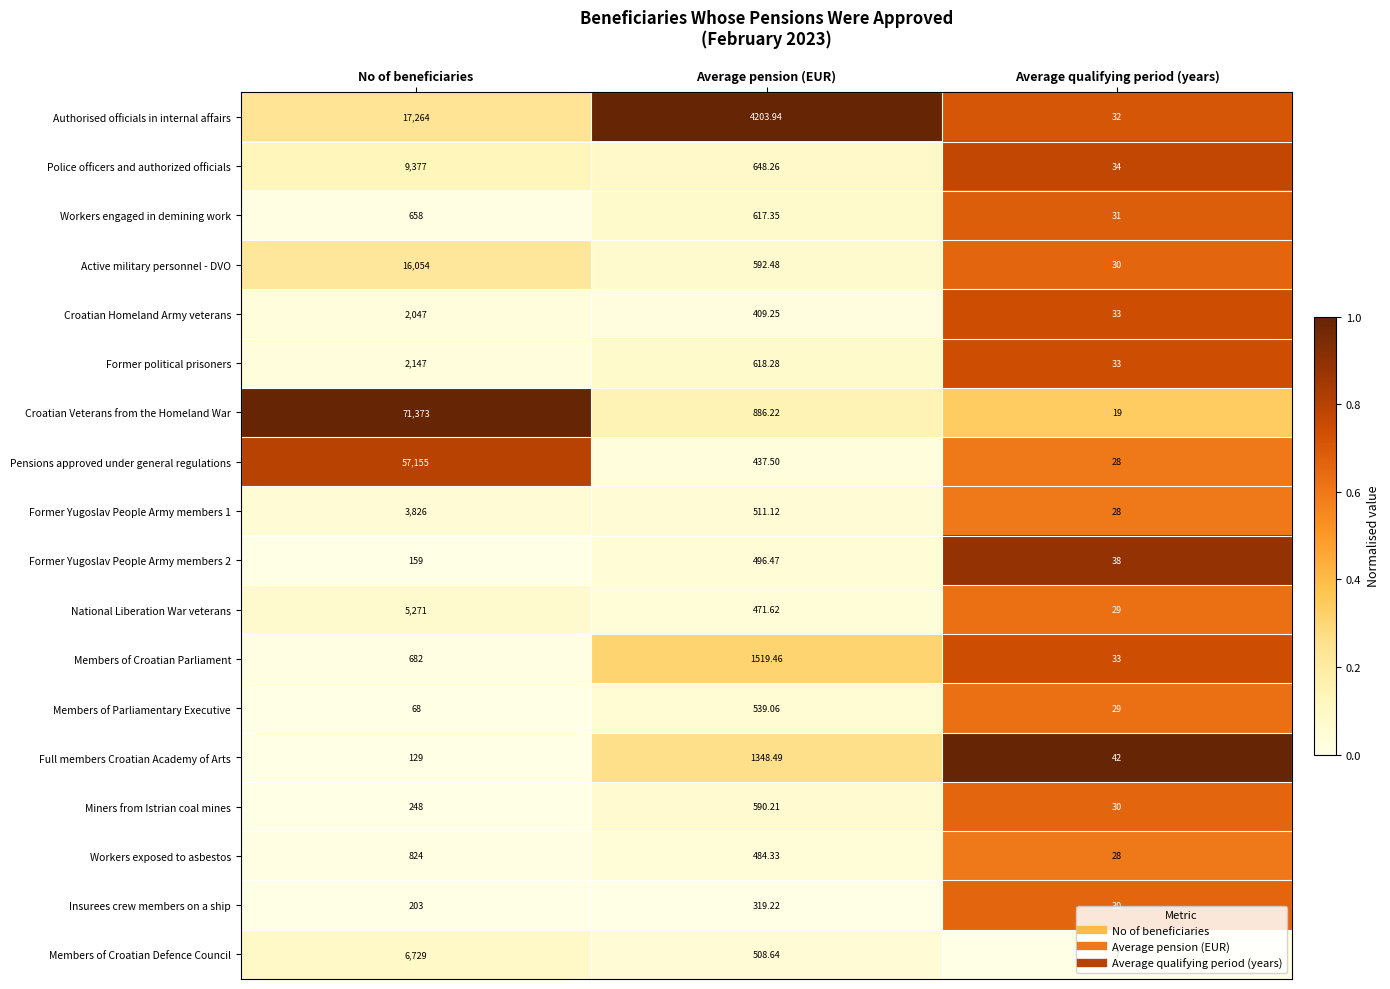

Which series changed the most between No of beneficiaries and Average qualifying period (years)?

Croatian Veterans from the Homeland War